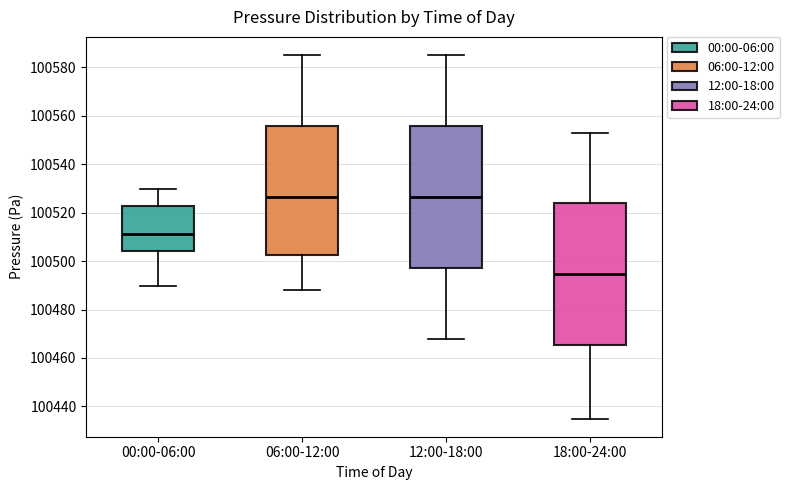

Which box's median line is the lowest?

18:00-24:00